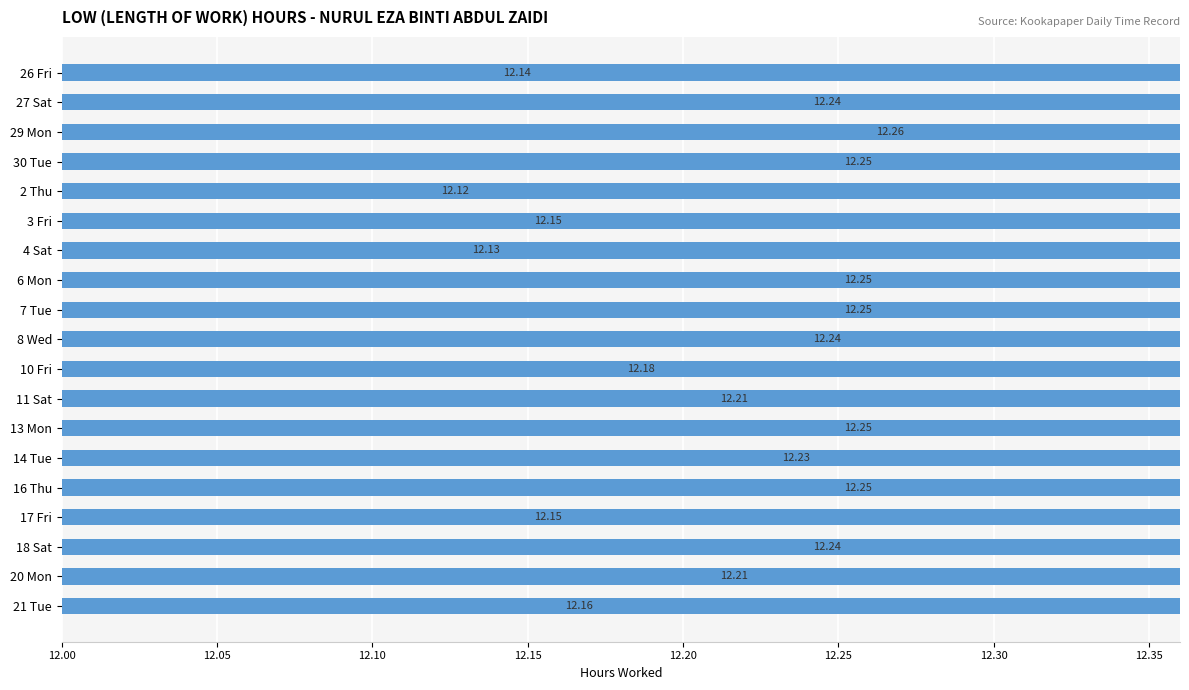

Is it true that the value at 10 Fri is 21.7?

False